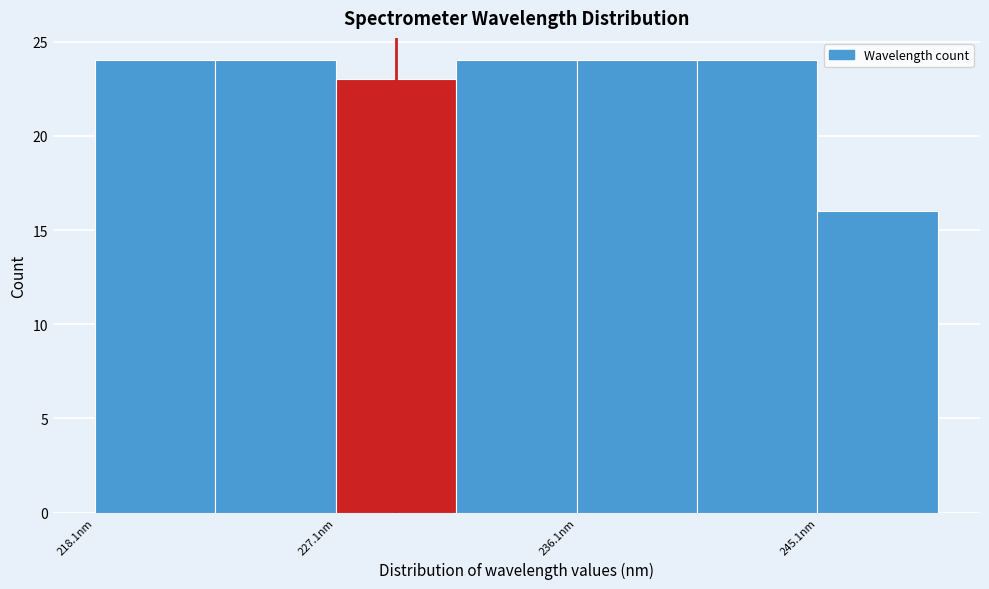

How tall is the bar that spans 218 to 223 on the x-axis? Neither the bar edges nor the heights are printed on the chart, so give them approximately, as read against the axes.

24